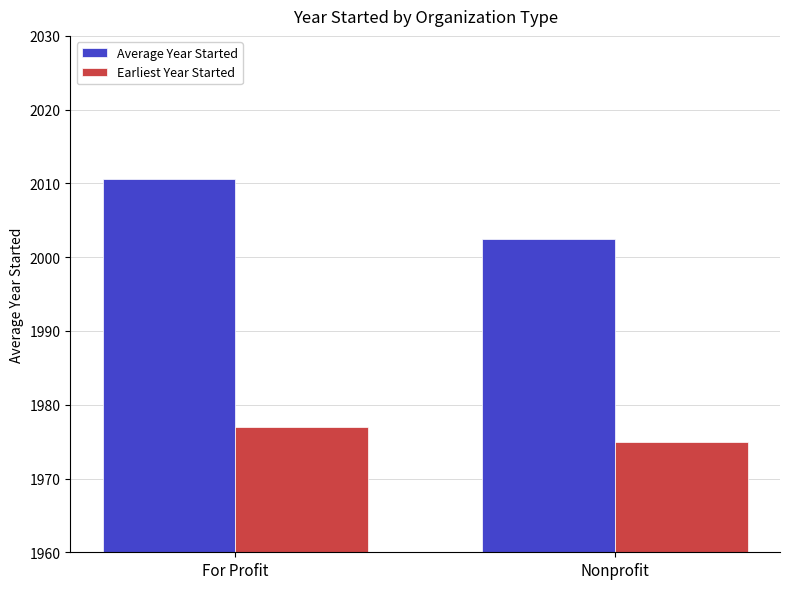

Which series has the widest spread of values?

Average Year Started